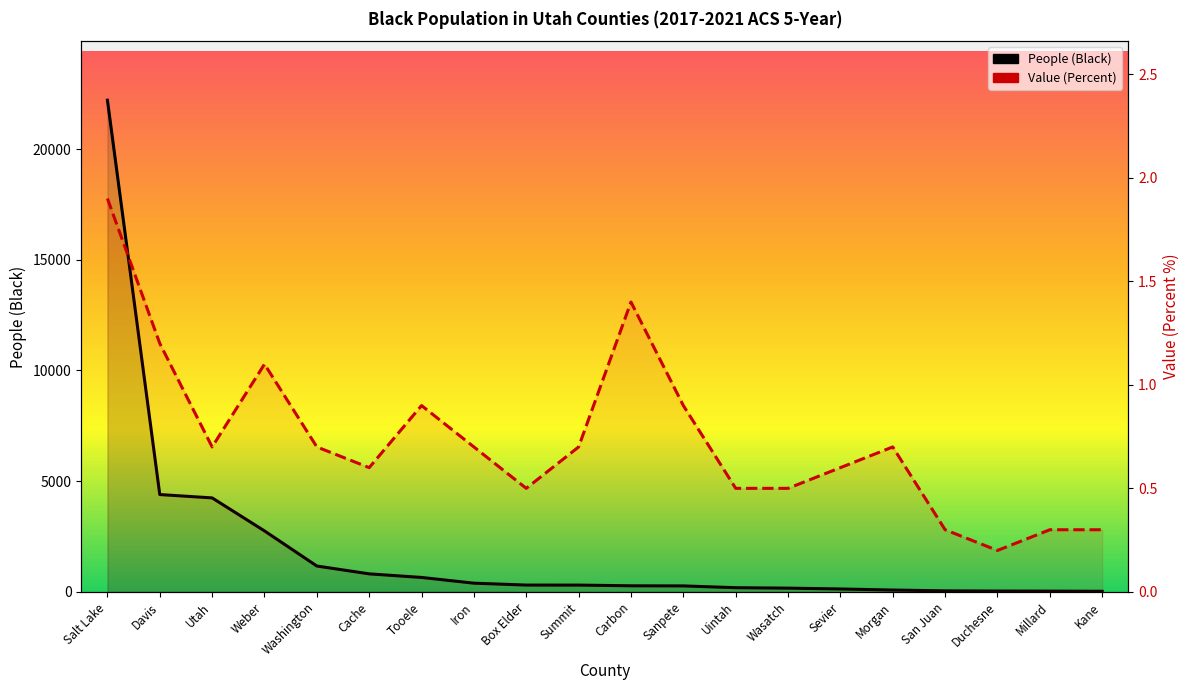

What is the difference between the second highest and second lowest values in the People (Black) series?

4362.0